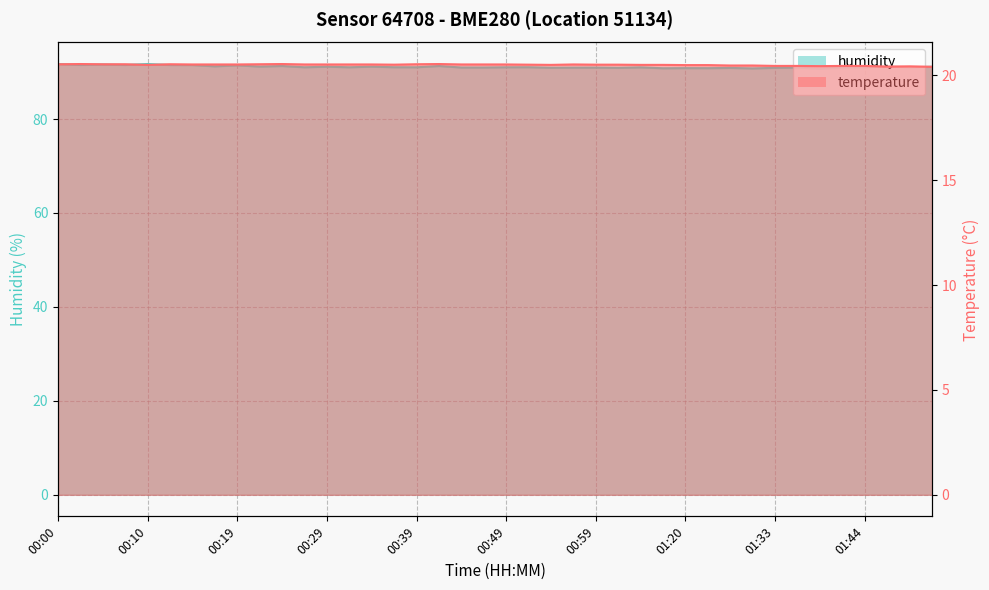

Which series has the widest spread of values?

humidity